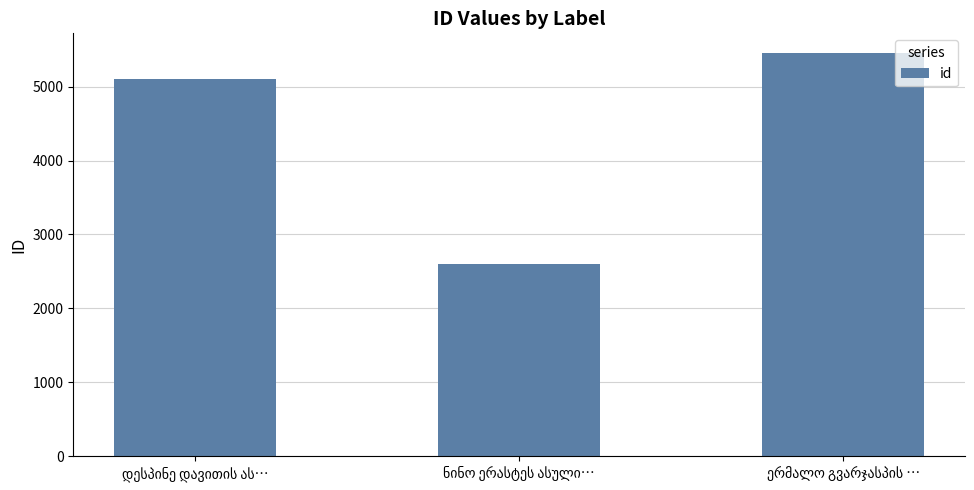

What is the smallest value displayed?

2595